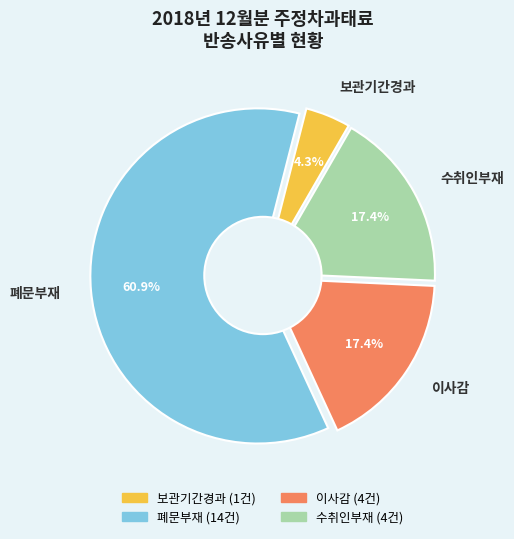

Which category has the smallest portion of the pie?

보관기간경과